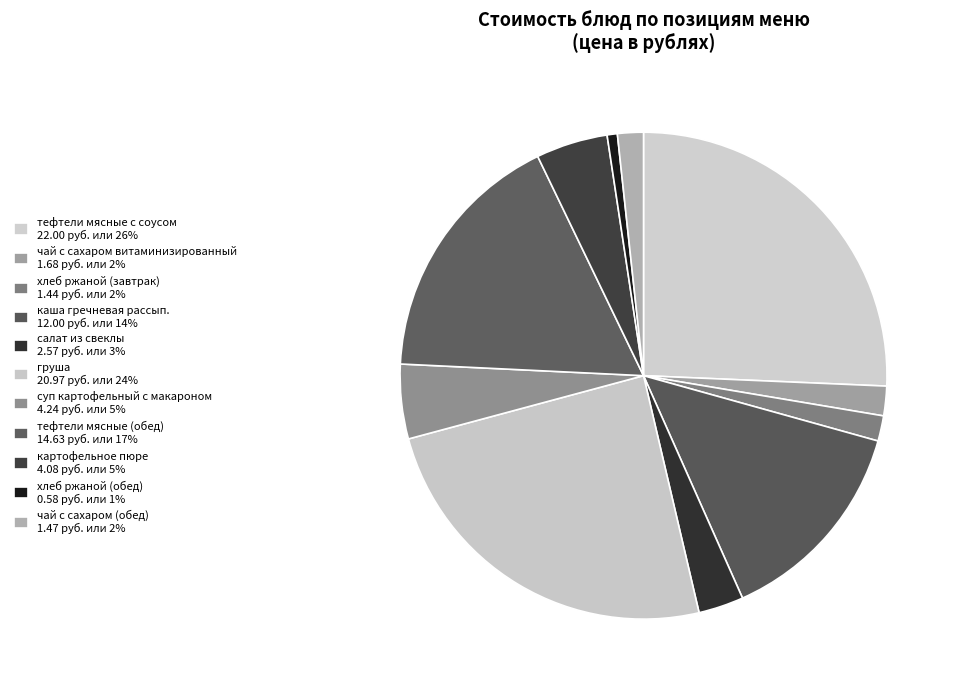

True or false: каша гречневая рассып. accounts for 28% of the total.

False